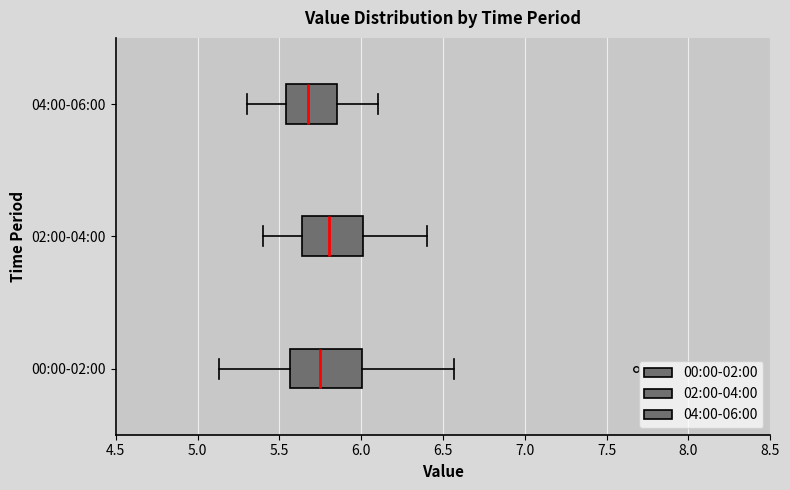

Where does the right whisker of the box for 04:00-06:00 end on the x-axis? The values are not printed on the chart, so give them approximately, as read against the axis.

6.10